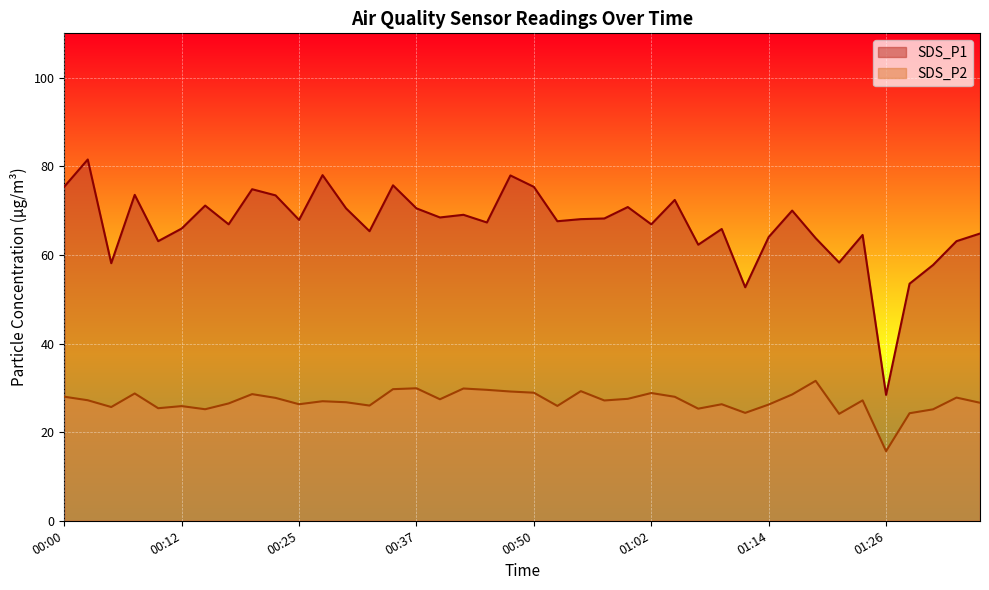

Reading right to left, what are all the values shown in this chart?

SDS_P1: 64.8	63.1	57.7	53.5	28.4	64.5	58.3	63.8	70.0	64.0	52.7	65.8	62.3	72.4	66.9	70.8	68.2	68.1	67.6	75.3	77.9	67.3	69.0	68.5	70.5	75.7	65.3	70.5	78.0	67.9	73.4	74.8	66.9	71.1	66.0	63.1	73.5	58.1	81.5	75.4
SDS_P2: 26.6	27.8	25.1	24.3	15.7	27.2	24.1	31.6	28.5	26.2	24.4	26.3	25.3	28.0	28.8	27.5	27.1	29.2	25.9	28.9	29.2	29.6	29.9	27.4	29.9	29.7	26.0	26.8	27.0	26.3	27.7	28.6	26.5	25.2	25.9	25.4	28.7	25.7	27.2	28.0